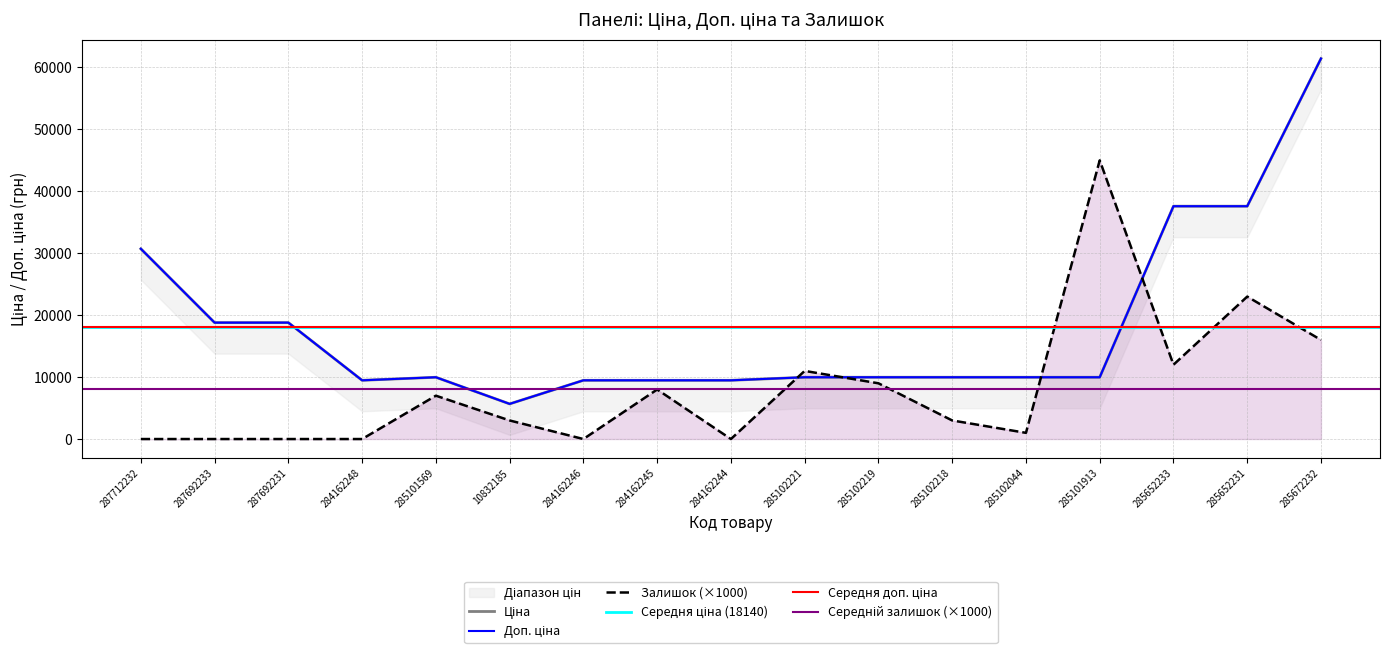

How many values in the Залишок series exceed 3000?

8